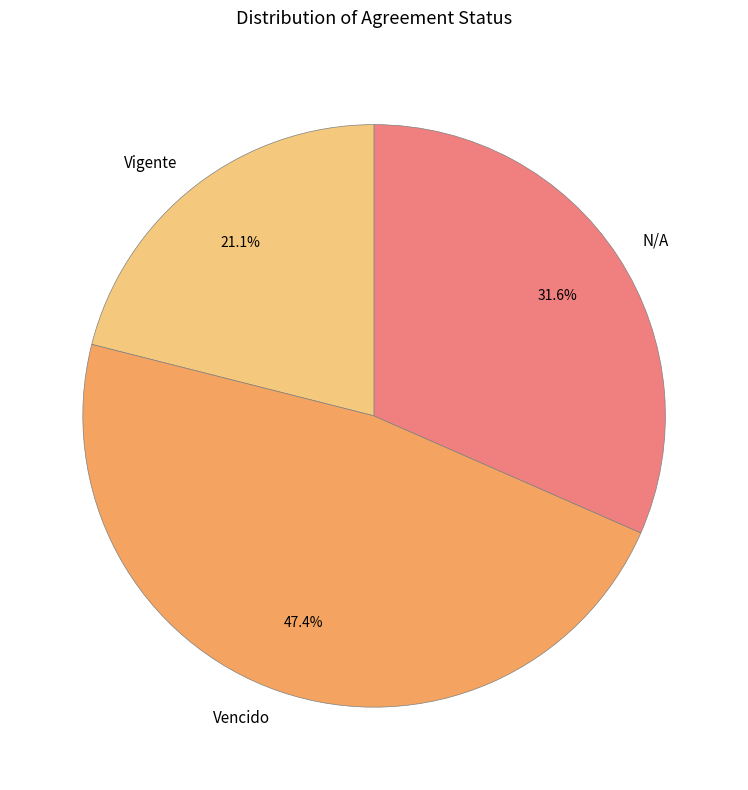

The Vigente slice represents 14% of the pie. True or false?

False